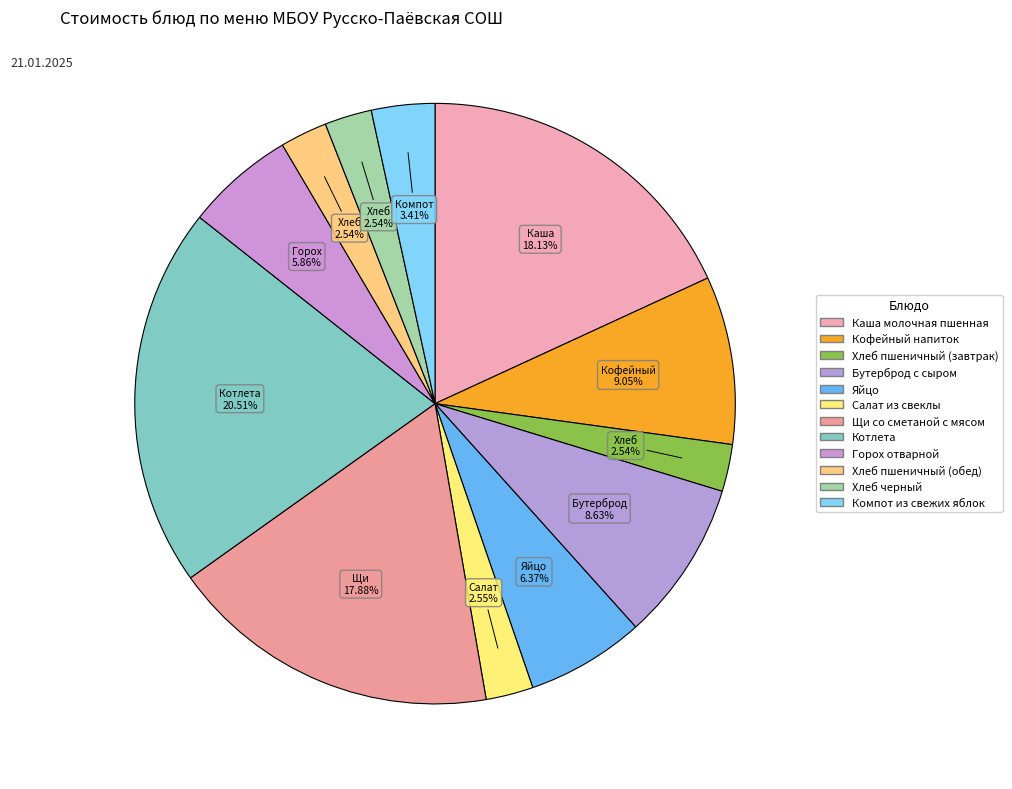

How many segments does this pie chart have?

12